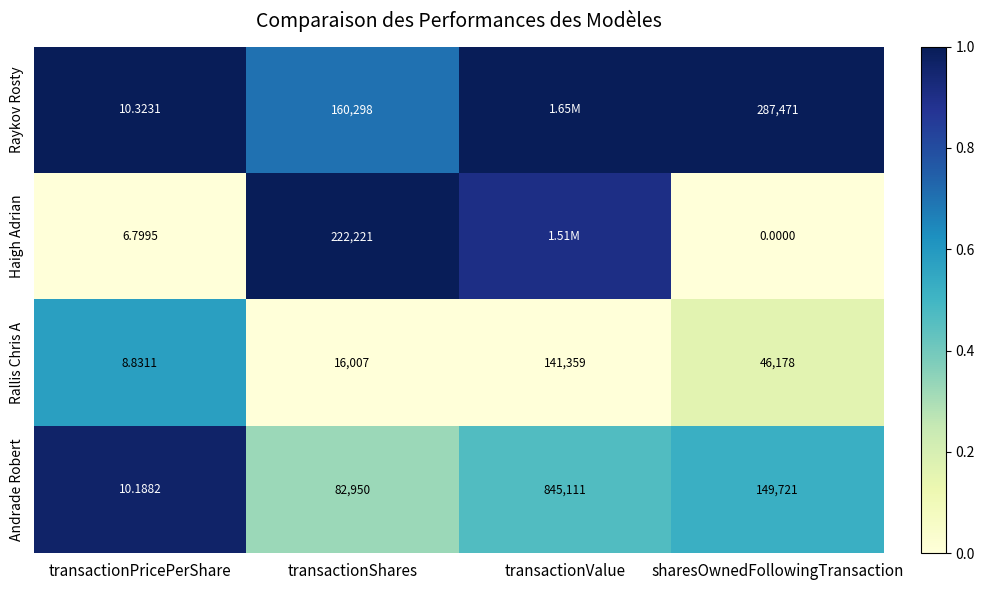

Which category has the lowest value in the Andrade Robert series?

transactionPricePerShare